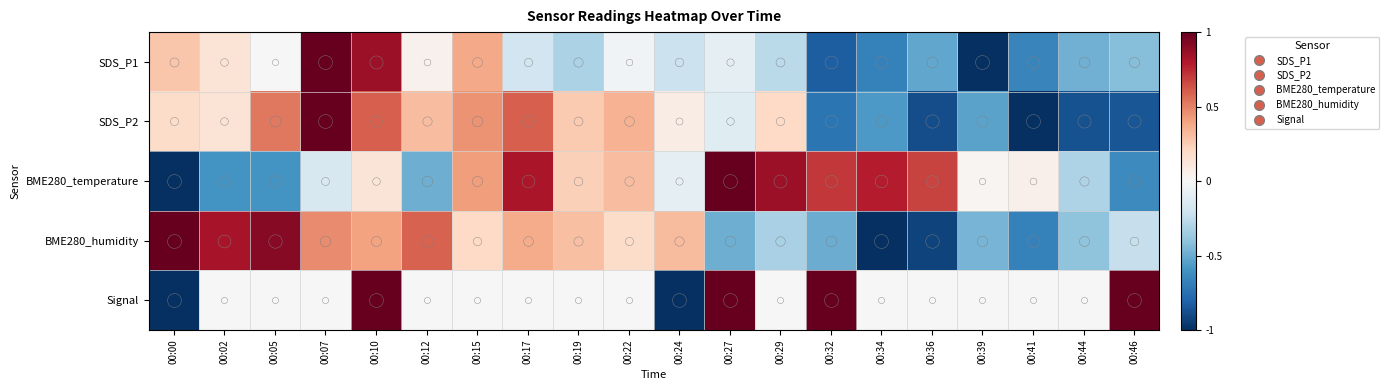

Reading left to right, extract all data points from this chart.

SDS_P1: 00:00=0.3	00:02=0.1	00:05=-0.0	00:07=1.0	00:10=0.9	00:12=0.0	00:15=0.4	00:17=-0.2	00:19=-0.3	00:22=-0.0	00:24=-0.2	00:27=-0.1	00:29=-0.3	00:32=-0.8	00:34=-0.7	00:36=-0.5	00:39=-1.0	00:41=-0.7	00:44=-0.5	00:46=-0.4
SDS_P2: 00:00=0.2	00:02=0.1	00:05=0.5	00:07=1.0	00:10=0.6	00:12=0.3	00:15=0.5	00:17=0.6	00:19=0.3	00:22=0.3	00:24=0.1	00:27=-0.1	00:29=0.2	00:32=-0.7	00:34=-0.6	00:36=-0.9	00:39=-0.5	00:41=-1.0	00:44=-0.9	00:46=-0.9
BME280_temperature: 00:00=-1.0	00:02=-0.6	00:05=-0.6	00:07=-0.2	00:10=0.1	00:12=-0.5	00:15=0.4	00:17=0.8	00:19=0.2	00:22=0.3	00:24=-0.1	00:27=1.0	00:29=0.9	00:32=0.7	00:34=0.8	00:36=0.7	00:39=0.0	00:41=0.1	00:44=-0.3	00:46=-0.6
BME280_humidity: 00:00=1.0	00:02=0.8	00:05=0.9	00:07=0.5	00:10=0.4	00:12=0.6	00:15=0.2	00:17=0.4	00:19=0.3	00:22=0.2	00:24=0.3	00:27=-0.5	00:29=-0.3	00:32=-0.5	00:34=-1.0	00:36=-0.9	00:39=-0.5	00:41=-0.7	00:44=-0.4	00:46=-0.2
Signal: 00:00=-1.0	00:02=0.0	00:05=0.0	00:07=0.0	00:10=1.0	00:12=0.0	00:15=0.0	00:17=0.0	00:19=0.0	00:22=0.0	00:24=-1.0	00:27=1.0	00:29=0.0	00:32=1.0	00:34=0.0	00:36=0.0	00:39=0.0	00:41=0.0	00:44=0.0	00:46=1.0